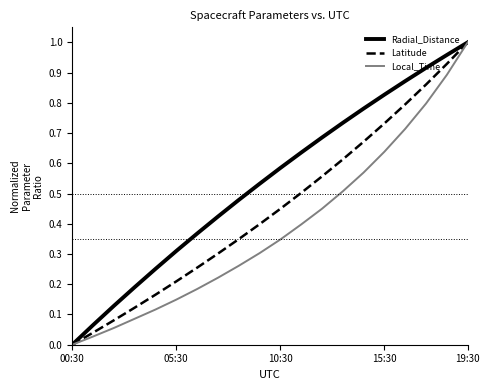

Which series has the largest total across all categories?

Radial_Distance